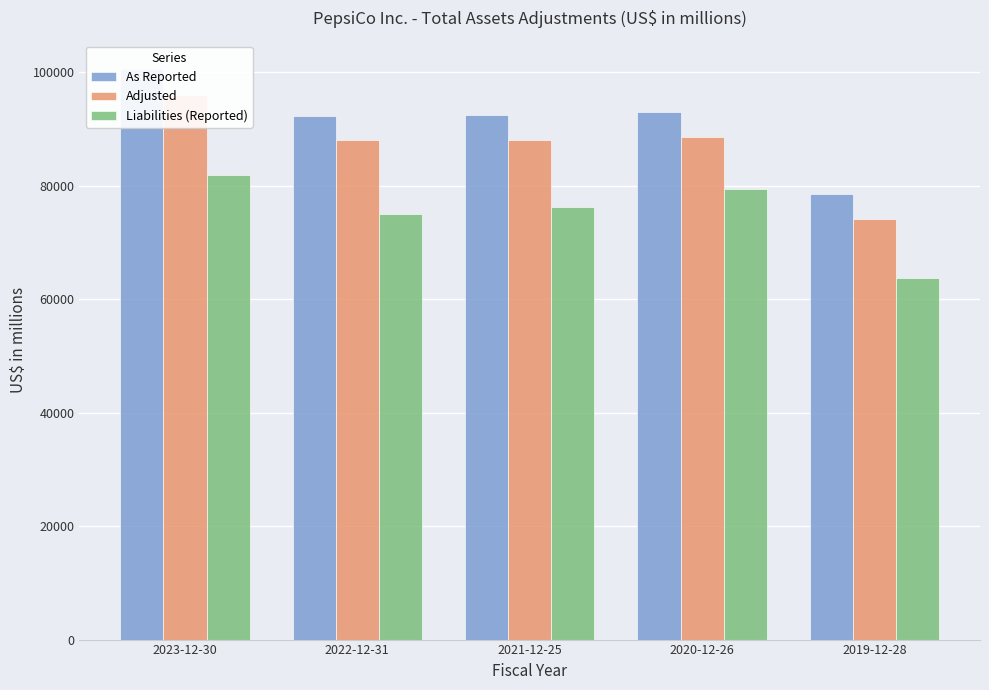

What is the difference between the highest and lowest values at 2020-12-26?

13552